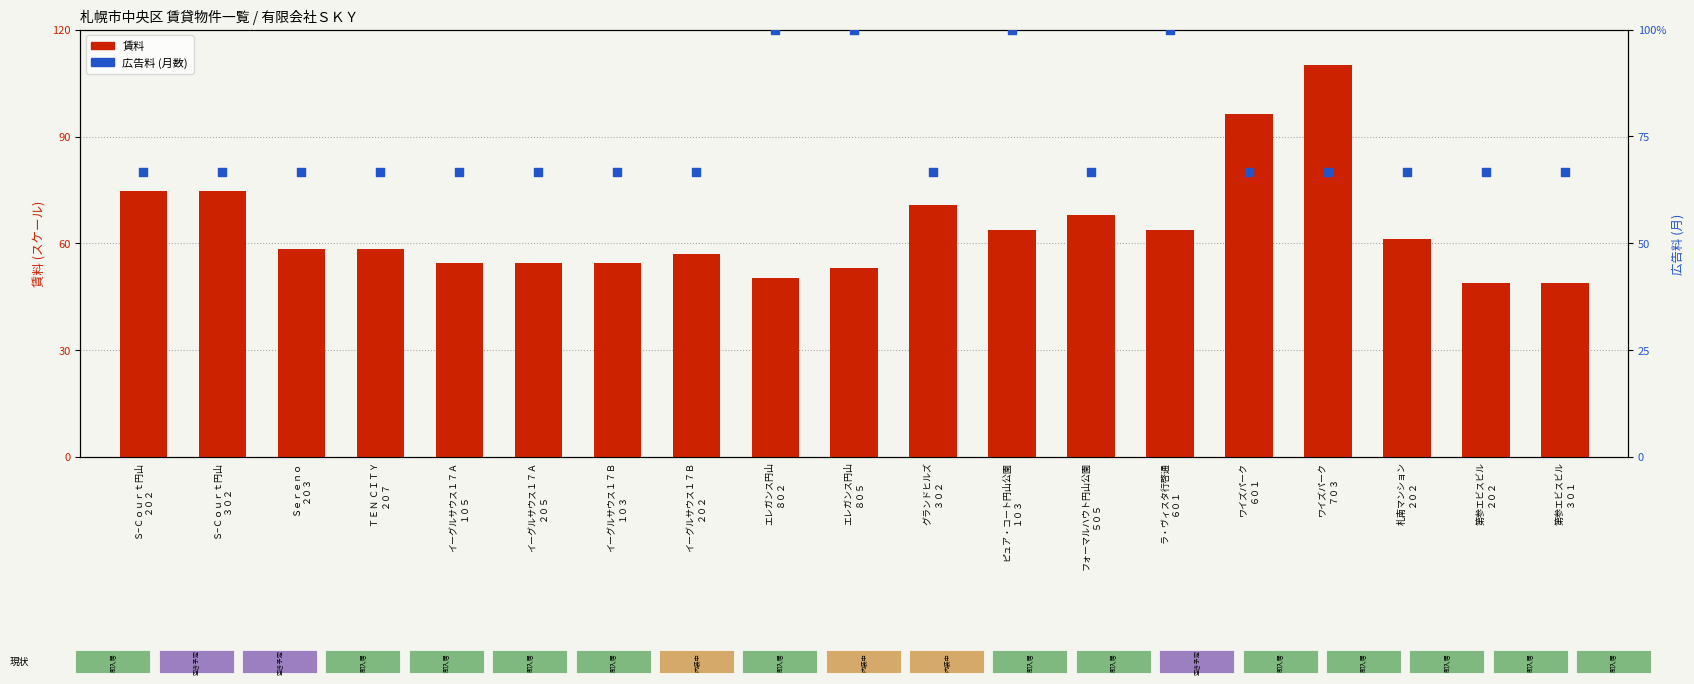

Which series has the largest total across all categories?

広告料